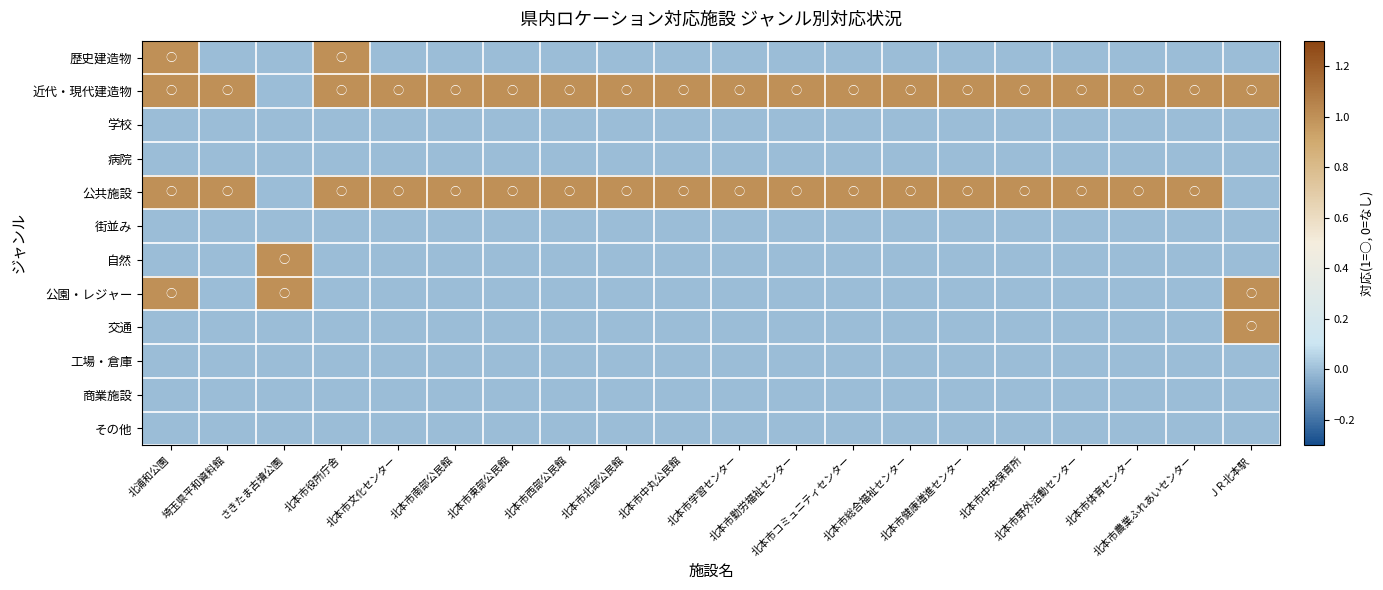

Reading right to left, extract all data points from this chart.

歴史建造物: ＪＲ北本駅=0	北本市農業ふれあいセンター=0	北本市体育センター=0	北本市野外活動センター=0	北本市中央保育所=0	北本市健康増進センター=0	北本市総合福祉センター=0	北本市コミュニティセンター=0	北本市勤労福祉センター=0	北本市学習センター=0	北本市中丸公民館=0	北本市北部公民館=0	北本市西部公民館=0	北本市東部公民館=0	北本市南部公民館=0	北本市文化センター=0	北本市役所庁舎=1	さきたま古墳公園=0	埼玉県平和資料館=0	北浦和公園=1
近代・現代建造物: ＪＲ北本駅=1	北本市農業ふれあいセンター=1	北本市体育センター=1	北本市野外活動センター=1	北本市中央保育所=1	北本市健康増進センター=1	北本市総合福祉センター=1	北本市コミュニティセンター=1	北本市勤労福祉センター=1	北本市学習センター=1	北本市中丸公民館=1	北本市北部公民館=1	北本市西部公民館=1	北本市東部公民館=1	北本市南部公民館=1	北本市文化センター=1	北本市役所庁舎=1	さきたま古墳公園=0	埼玉県平和資料館=1	北浦和公園=1
学校: ＪＲ北本駅=0	北本市農業ふれあいセンター=0	北本市体育センター=0	北本市野外活動センター=0	北本市中央保育所=0	北本市健康増進センター=0	北本市総合福祉センター=0	北本市コミュニティセンター=0	北本市勤労福祉センター=0	北本市学習センター=0	北本市中丸公民館=0	北本市北部公民館=0	北本市西部公民館=0	北本市東部公民館=0	北本市南部公民館=0	北本市文化センター=0	北本市役所庁舎=0	さきたま古墳公園=0	埼玉県平和資料館=0	北浦和公園=0
病院: ＪＲ北本駅=0	北本市農業ふれあいセンター=0	北本市体育センター=0	北本市野外活動センター=0	北本市中央保育所=0	北本市健康増進センター=0	北本市総合福祉センター=0	北本市コミュニティセンター=0	北本市勤労福祉センター=0	北本市学習センター=0	北本市中丸公民館=0	北本市北部公民館=0	北本市西部公民館=0	北本市東部公民館=0	北本市南部公民館=0	北本市文化センター=0	北本市役所庁舎=0	さきたま古墳公園=0	埼玉県平和資料館=0	北浦和公園=0
公共施設: ＪＲ北本駅=0	北本市農業ふれあいセンター=1	北本市体育センター=1	北本市野外活動センター=1	北本市中央保育所=1	北本市健康増進センター=1	北本市総合福祉センター=1	北本市コミュニティセンター=1	北本市勤労福祉センター=1	北本市学習センター=1	北本市中丸公民館=1	北本市北部公民館=1	北本市西部公民館=1	北本市東部公民館=1	北本市南部公民館=1	北本市文化センター=1	北本市役所庁舎=1	さきたま古墳公園=0	埼玉県平和資料館=1	北浦和公園=1
街並み: ＪＲ北本駅=0	北本市農業ふれあいセンター=0	北本市体育センター=0	北本市野外活動センター=0	北本市中央保育所=0	北本市健康増進センター=0	北本市総合福祉センター=0	北本市コミュニティセンター=0	北本市勤労福祉センター=0	北本市学習センター=0	北本市中丸公民館=0	北本市北部公民館=0	北本市西部公民館=0	北本市東部公民館=0	北本市南部公民館=0	北本市文化センター=0	北本市役所庁舎=0	さきたま古墳公園=0	埼玉県平和資料館=0	北浦和公園=0
自然: ＪＲ北本駅=0	北本市農業ふれあいセンター=0	北本市体育センター=0	北本市野外活動センター=0	北本市中央保育所=0	北本市健康増進センター=0	北本市総合福祉センター=0	北本市コミュニティセンター=0	北本市勤労福祉センター=0	北本市学習センター=0	北本市中丸公民館=0	北本市北部公民館=0	北本市西部公民館=0	北本市東部公民館=0	北本市南部公民館=0	北本市文化センター=0	北本市役所庁舎=0	さきたま古墳公園=1	埼玉県平和資料館=0	北浦和公園=0
公園・レジャー: ＪＲ北本駅=1	北本市農業ふれあいセンター=0	北本市体育センター=0	北本市野外活動センター=0	北本市中央保育所=0	北本市健康増進センター=0	北本市総合福祉センター=0	北本市コミュニティセンター=0	北本市勤労福祉センター=0	北本市学習センター=0	北本市中丸公民館=0	北本市北部公民館=0	北本市西部公民館=0	北本市東部公民館=0	北本市南部公民館=0	北本市文化センター=0	北本市役所庁舎=0	さきたま古墳公園=1	埼玉県平和資料館=0	北浦和公園=1
交通: ＪＲ北本駅=1	北本市農業ふれあいセンター=0	北本市体育センター=0	北本市野外活動センター=0	北本市中央保育所=0	北本市健康増進センター=0	北本市総合福祉センター=0	北本市コミュニティセンター=0	北本市勤労福祉センター=0	北本市学習センター=0	北本市中丸公民館=0	北本市北部公民館=0	北本市西部公民館=0	北本市東部公民館=0	北本市南部公民館=0	北本市文化センター=0	北本市役所庁舎=0	さきたま古墳公園=0	埼玉県平和資料館=0	北浦和公園=0
工場・倉庫: ＪＲ北本駅=0	北本市農業ふれあいセンター=0	北本市体育センター=0	北本市野外活動センター=0	北本市中央保育所=0	北本市健康増進センター=0	北本市総合福祉センター=0	北本市コミュニティセンター=0	北本市勤労福祉センター=0	北本市学習センター=0	北本市中丸公民館=0	北本市北部公民館=0	北本市西部公民館=0	北本市東部公民館=0	北本市南部公民館=0	北本市文化センター=0	北本市役所庁舎=0	さきたま古墳公園=0	埼玉県平和資料館=0	北浦和公園=0
商業施設: ＪＲ北本駅=0	北本市農業ふれあいセンター=0	北本市体育センター=0	北本市野外活動センター=0	北本市中央保育所=0	北本市健康増進センター=0	北本市総合福祉センター=0	北本市コミュニティセンター=0	北本市勤労福祉センター=0	北本市学習センター=0	北本市中丸公民館=0	北本市北部公民館=0	北本市西部公民館=0	北本市東部公民館=0	北本市南部公民館=0	北本市文化センター=0	北本市役所庁舎=0	さきたま古墳公園=0	埼玉県平和資料館=0	北浦和公園=0
その他: ＪＲ北本駅=0	北本市農業ふれあいセンター=0	北本市体育センター=0	北本市野外活動センター=0	北本市中央保育所=0	北本市健康増進センター=0	北本市総合福祉センター=0	北本市コミュニティセンター=0	北本市勤労福祉センター=0	北本市学習センター=0	北本市中丸公民館=0	北本市北部公民館=0	北本市西部公民館=0	北本市東部公民館=0	北本市南部公民館=0	北本市文化センター=0	北本市役所庁舎=0	さきたま古墳公園=0	埼玉県平和資料館=0	北浦和公園=0